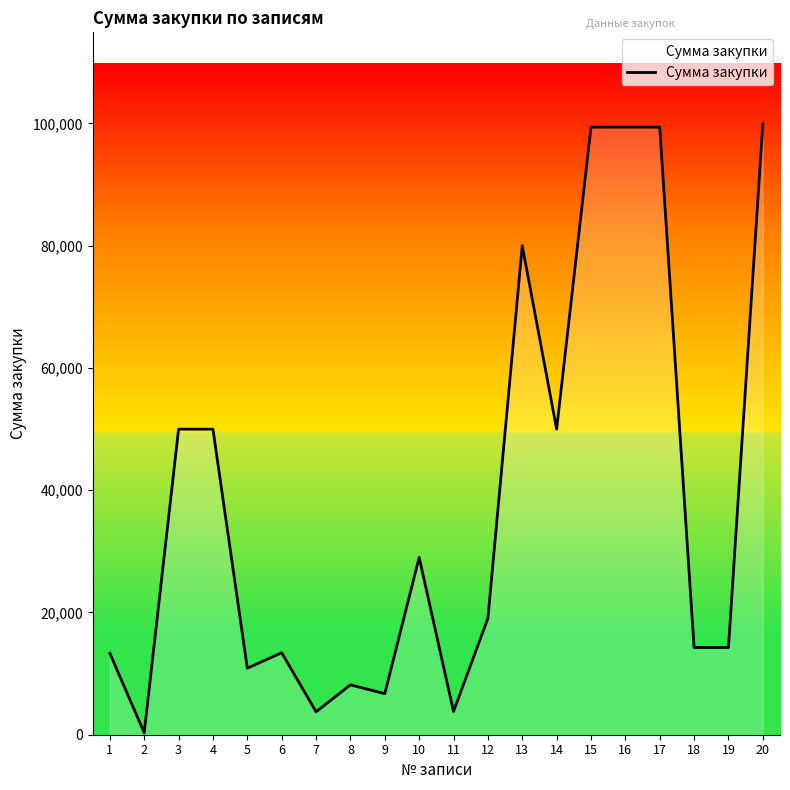

What is the difference between the values at 10 and 13?

51000.0